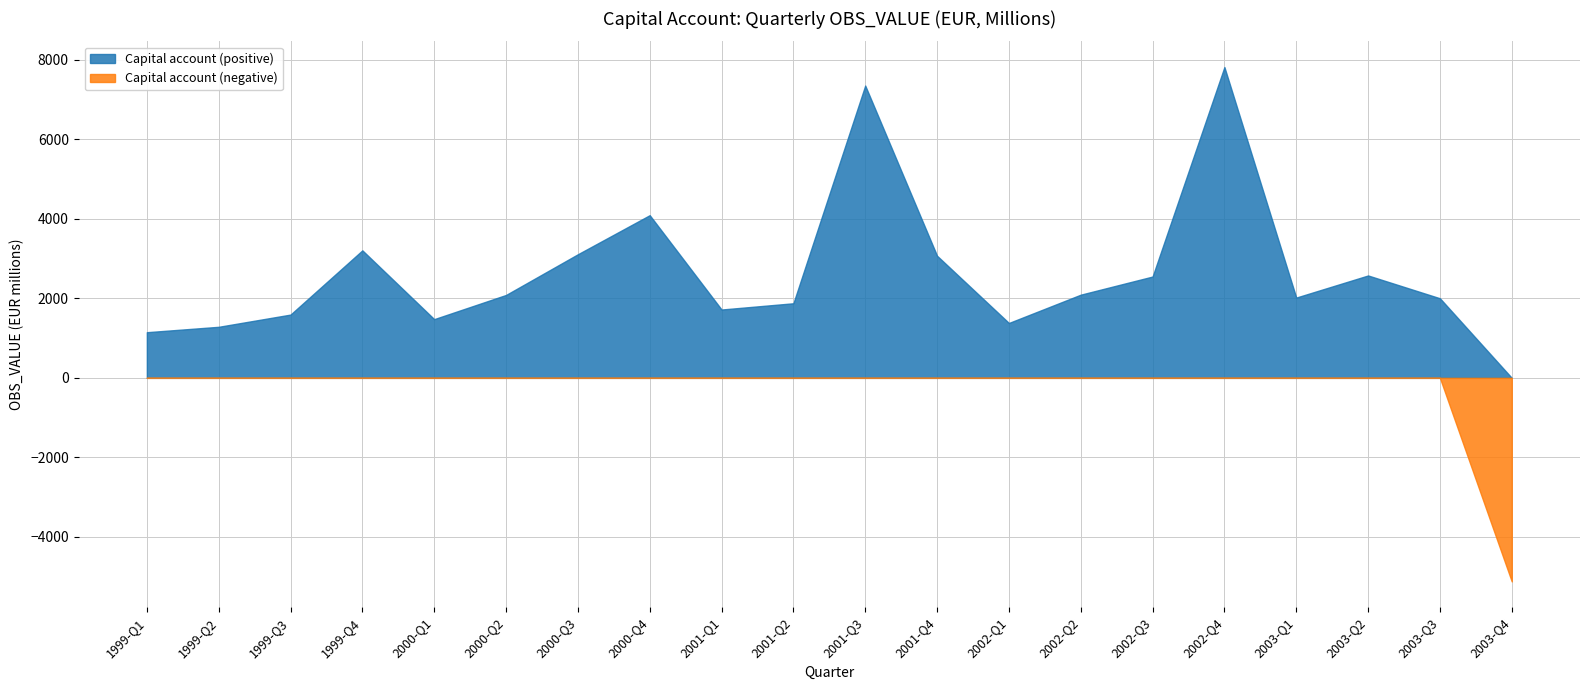

What position from the left is 2003-Q4?

20